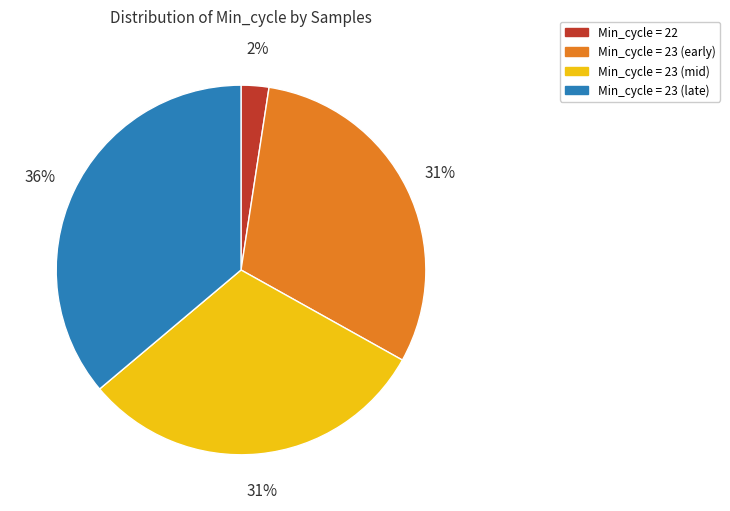

How many slices are in this pie chart?

4